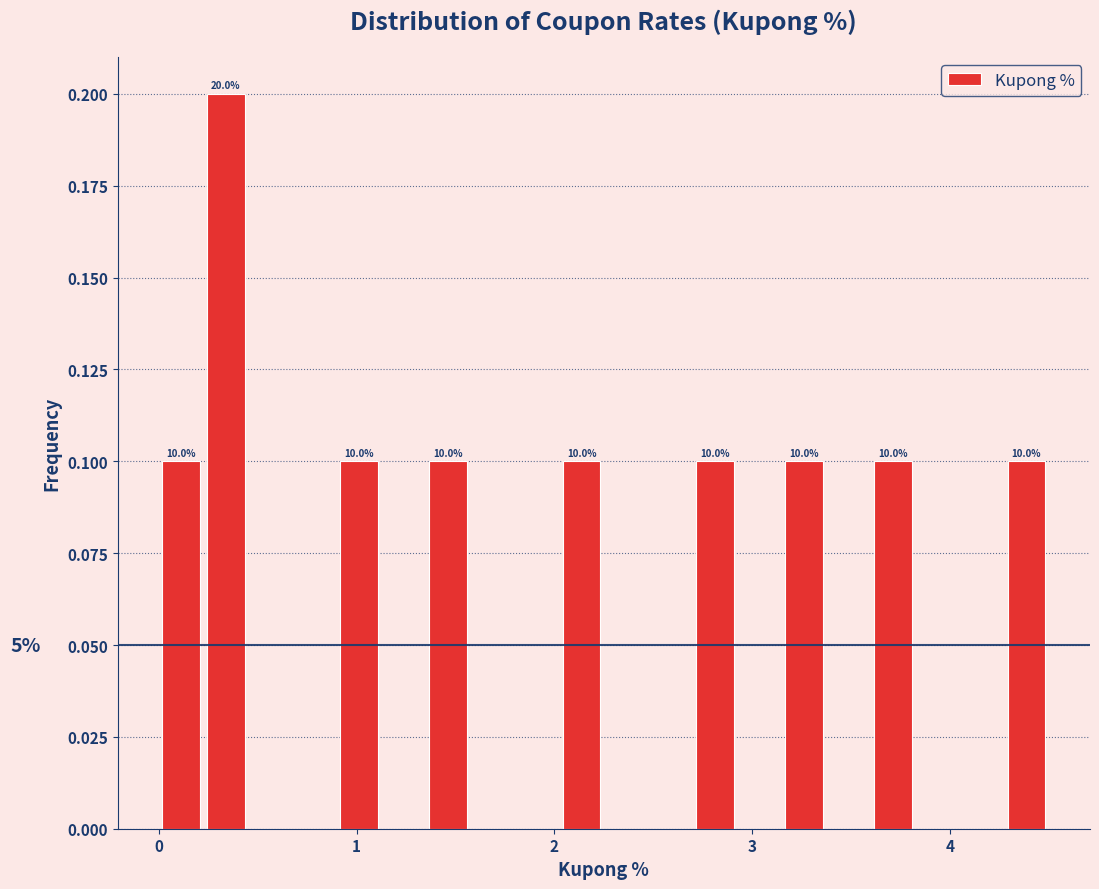

Around what value on the x-axis is the tallest bar? Give the approximate position of its centre, as read against the axis.

0.3